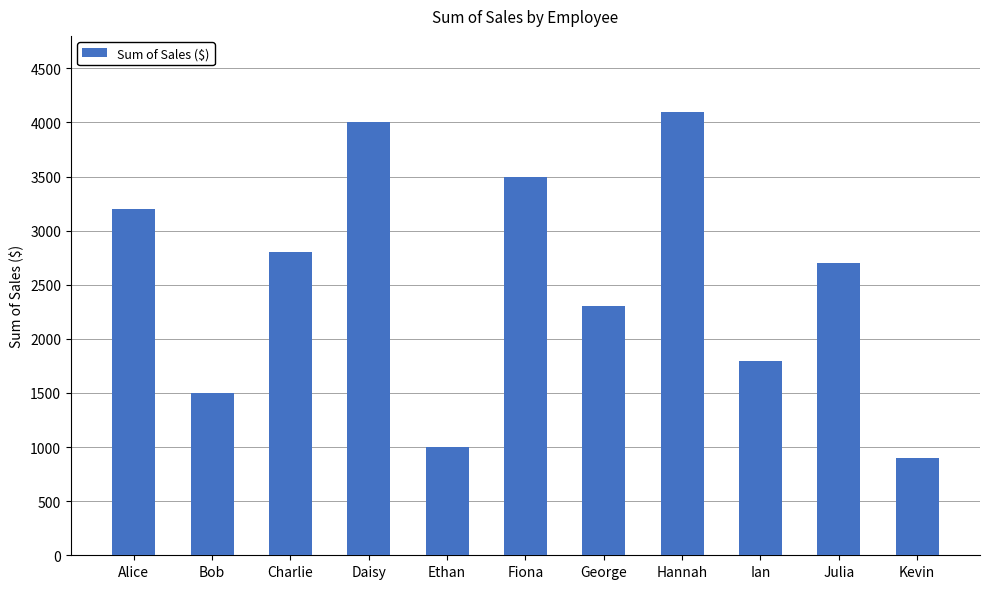

What is the value of the 2nd bar from the left?

1500